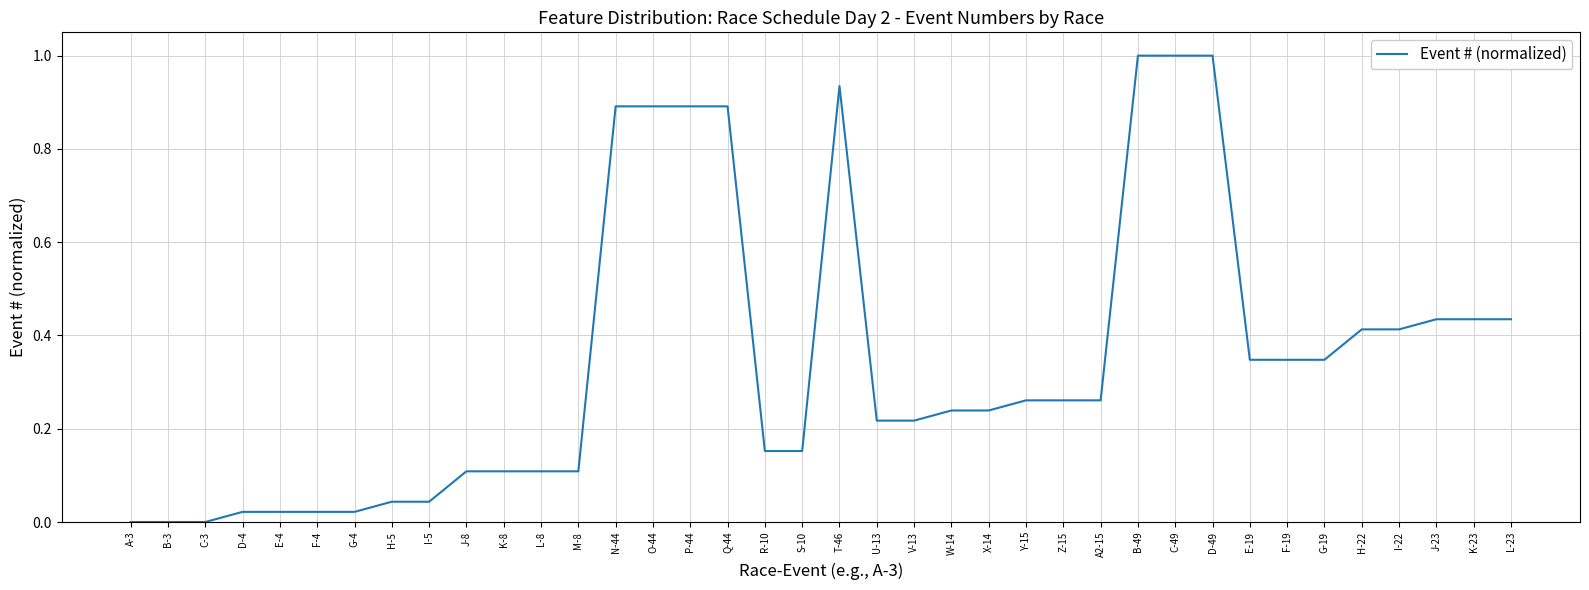

True or false: the data shows 0.1 at S-10.

False